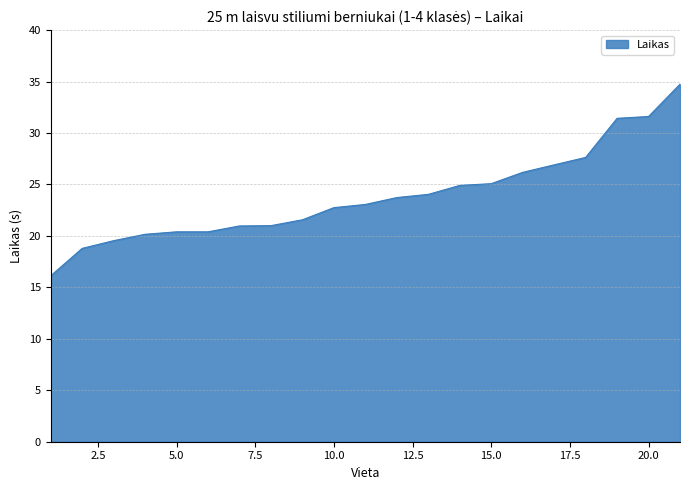

What is the minimum value shown in the chart?

16.1